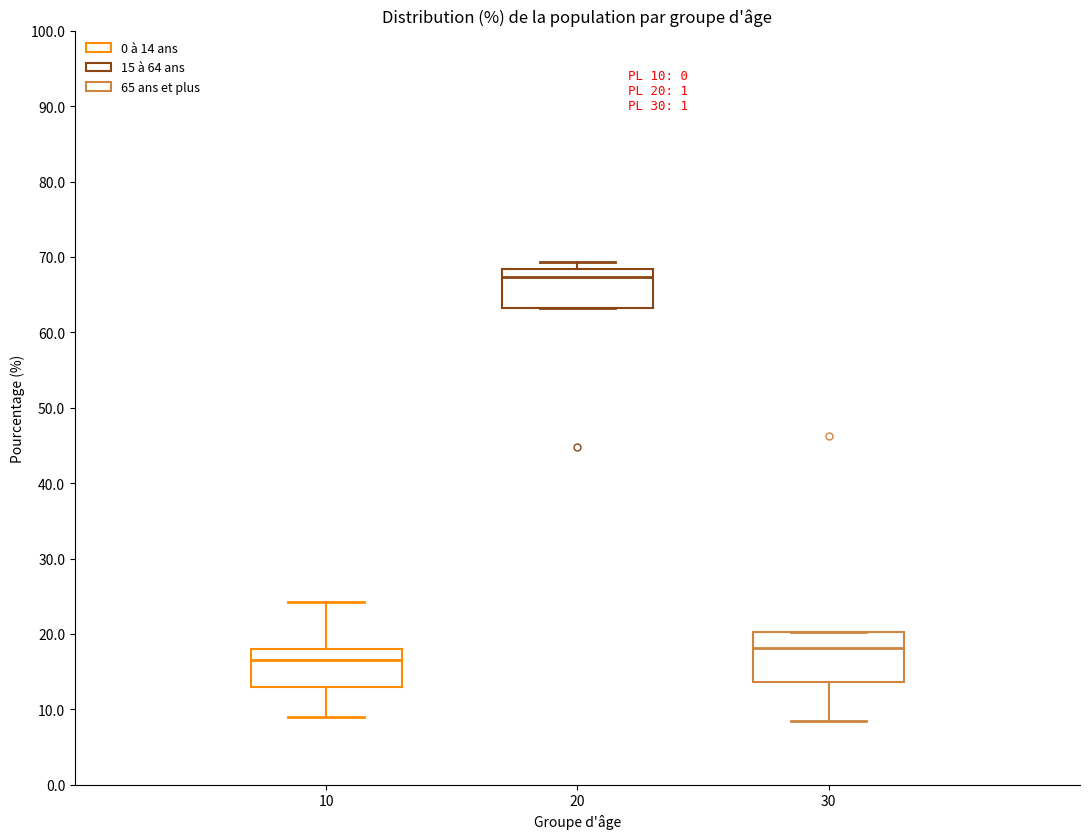

Which box's median line is the highest?

20